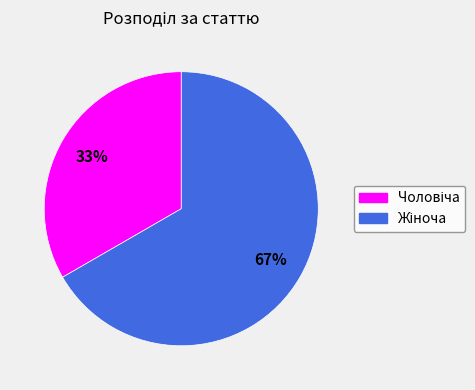

Does any single category account for the majority?

Yes